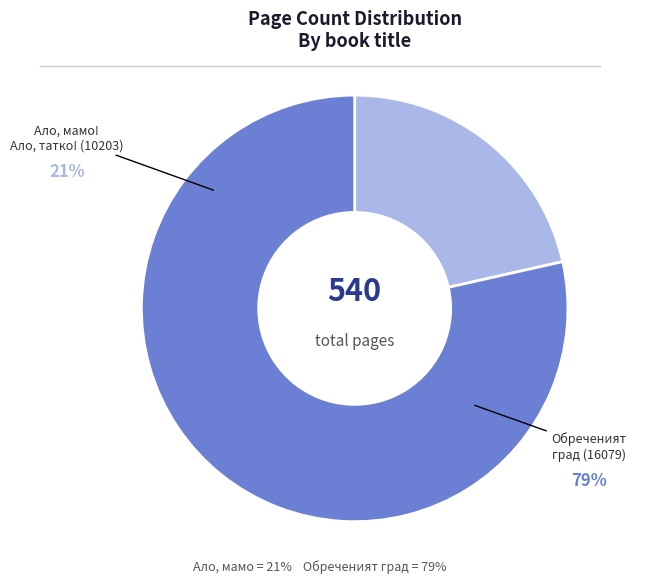

How many slices are in this pie chart?

2